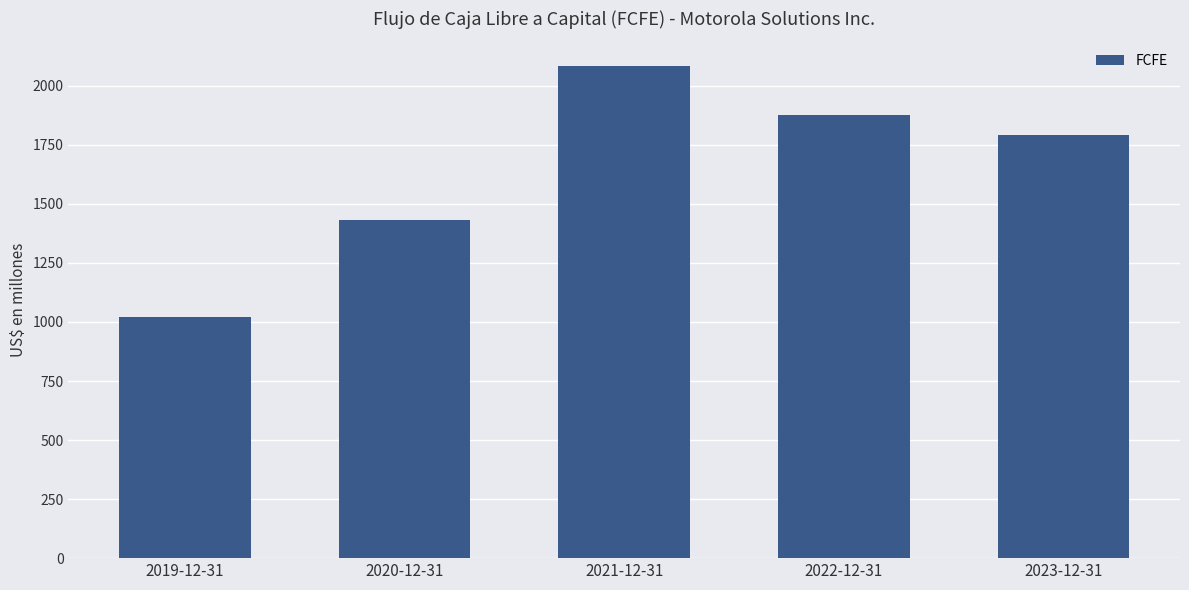

At which category does the chart reach its peak across all series?

2021-12-31